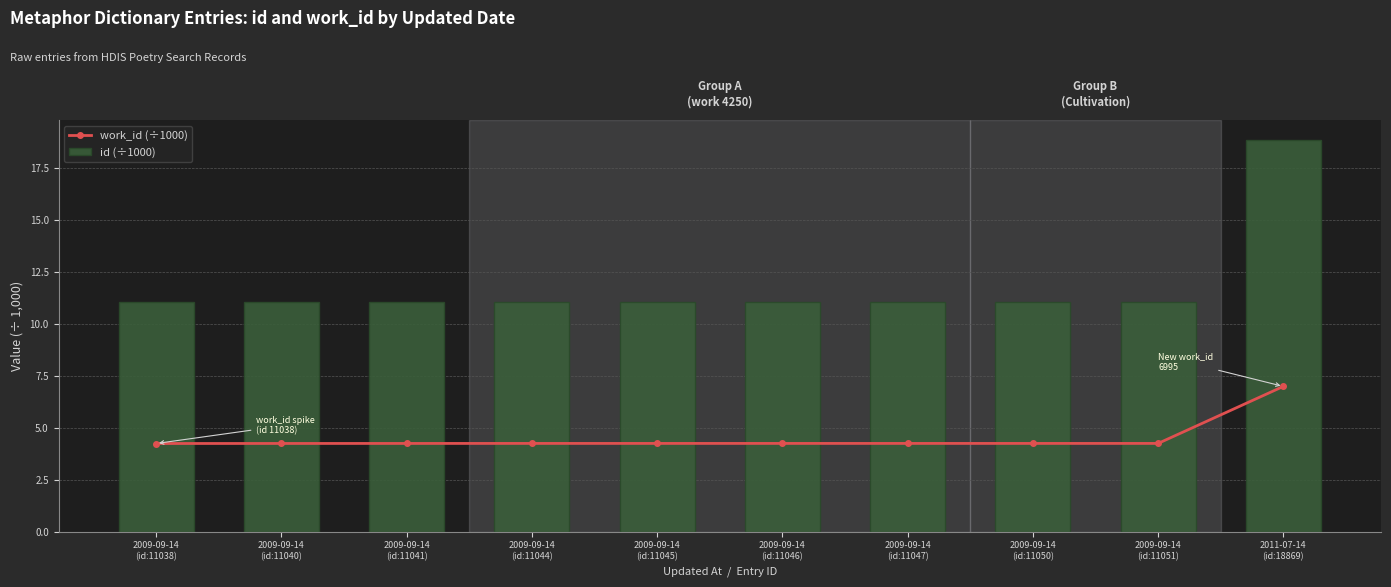

The value of id (÷1000) at 2009-09-14
(id:11046) is 11.0. True or false?

True